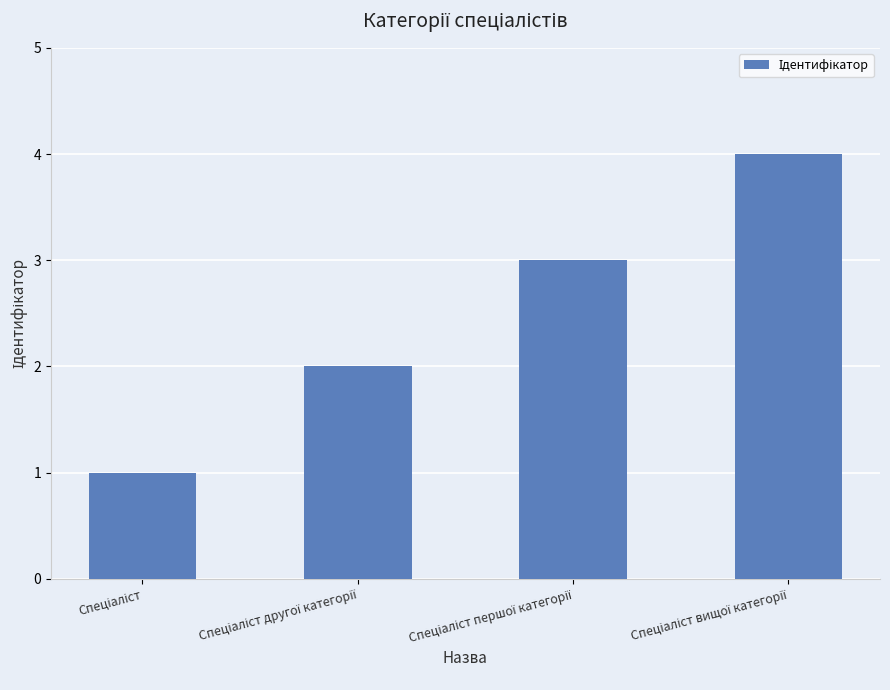

What is the maximum value shown in the chart?

4